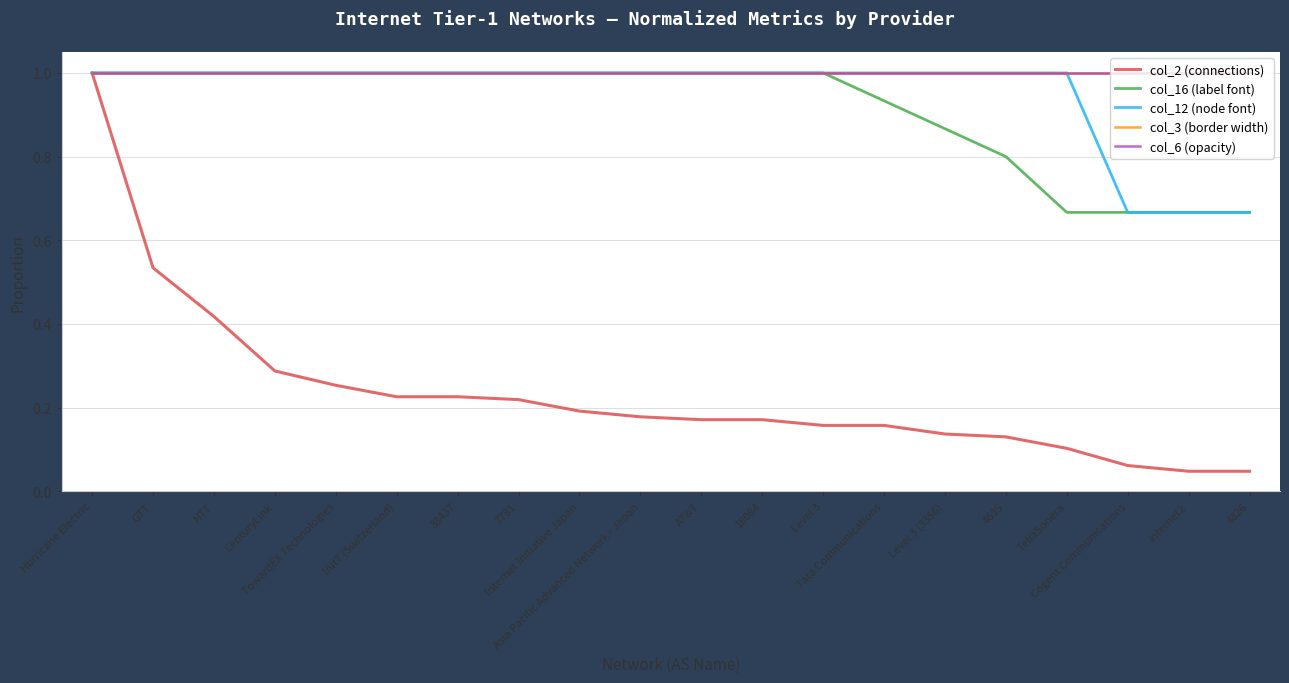

At AT&T, list the series in order from largest to smallest.

col_16 (label font), col_12 (node font), col_3 (border width), col_6 (opacity), col_2 (connections)